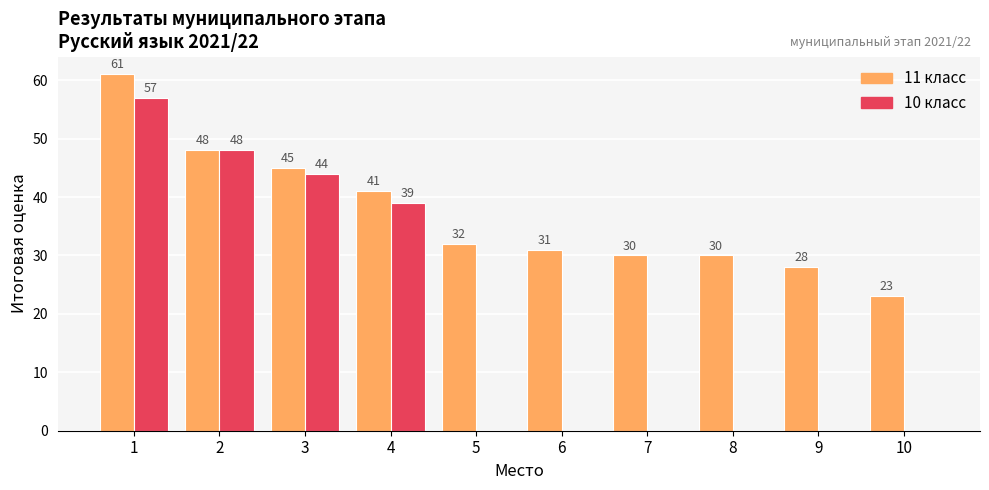

Is it true that 10 класс equals 36 at 7?

False